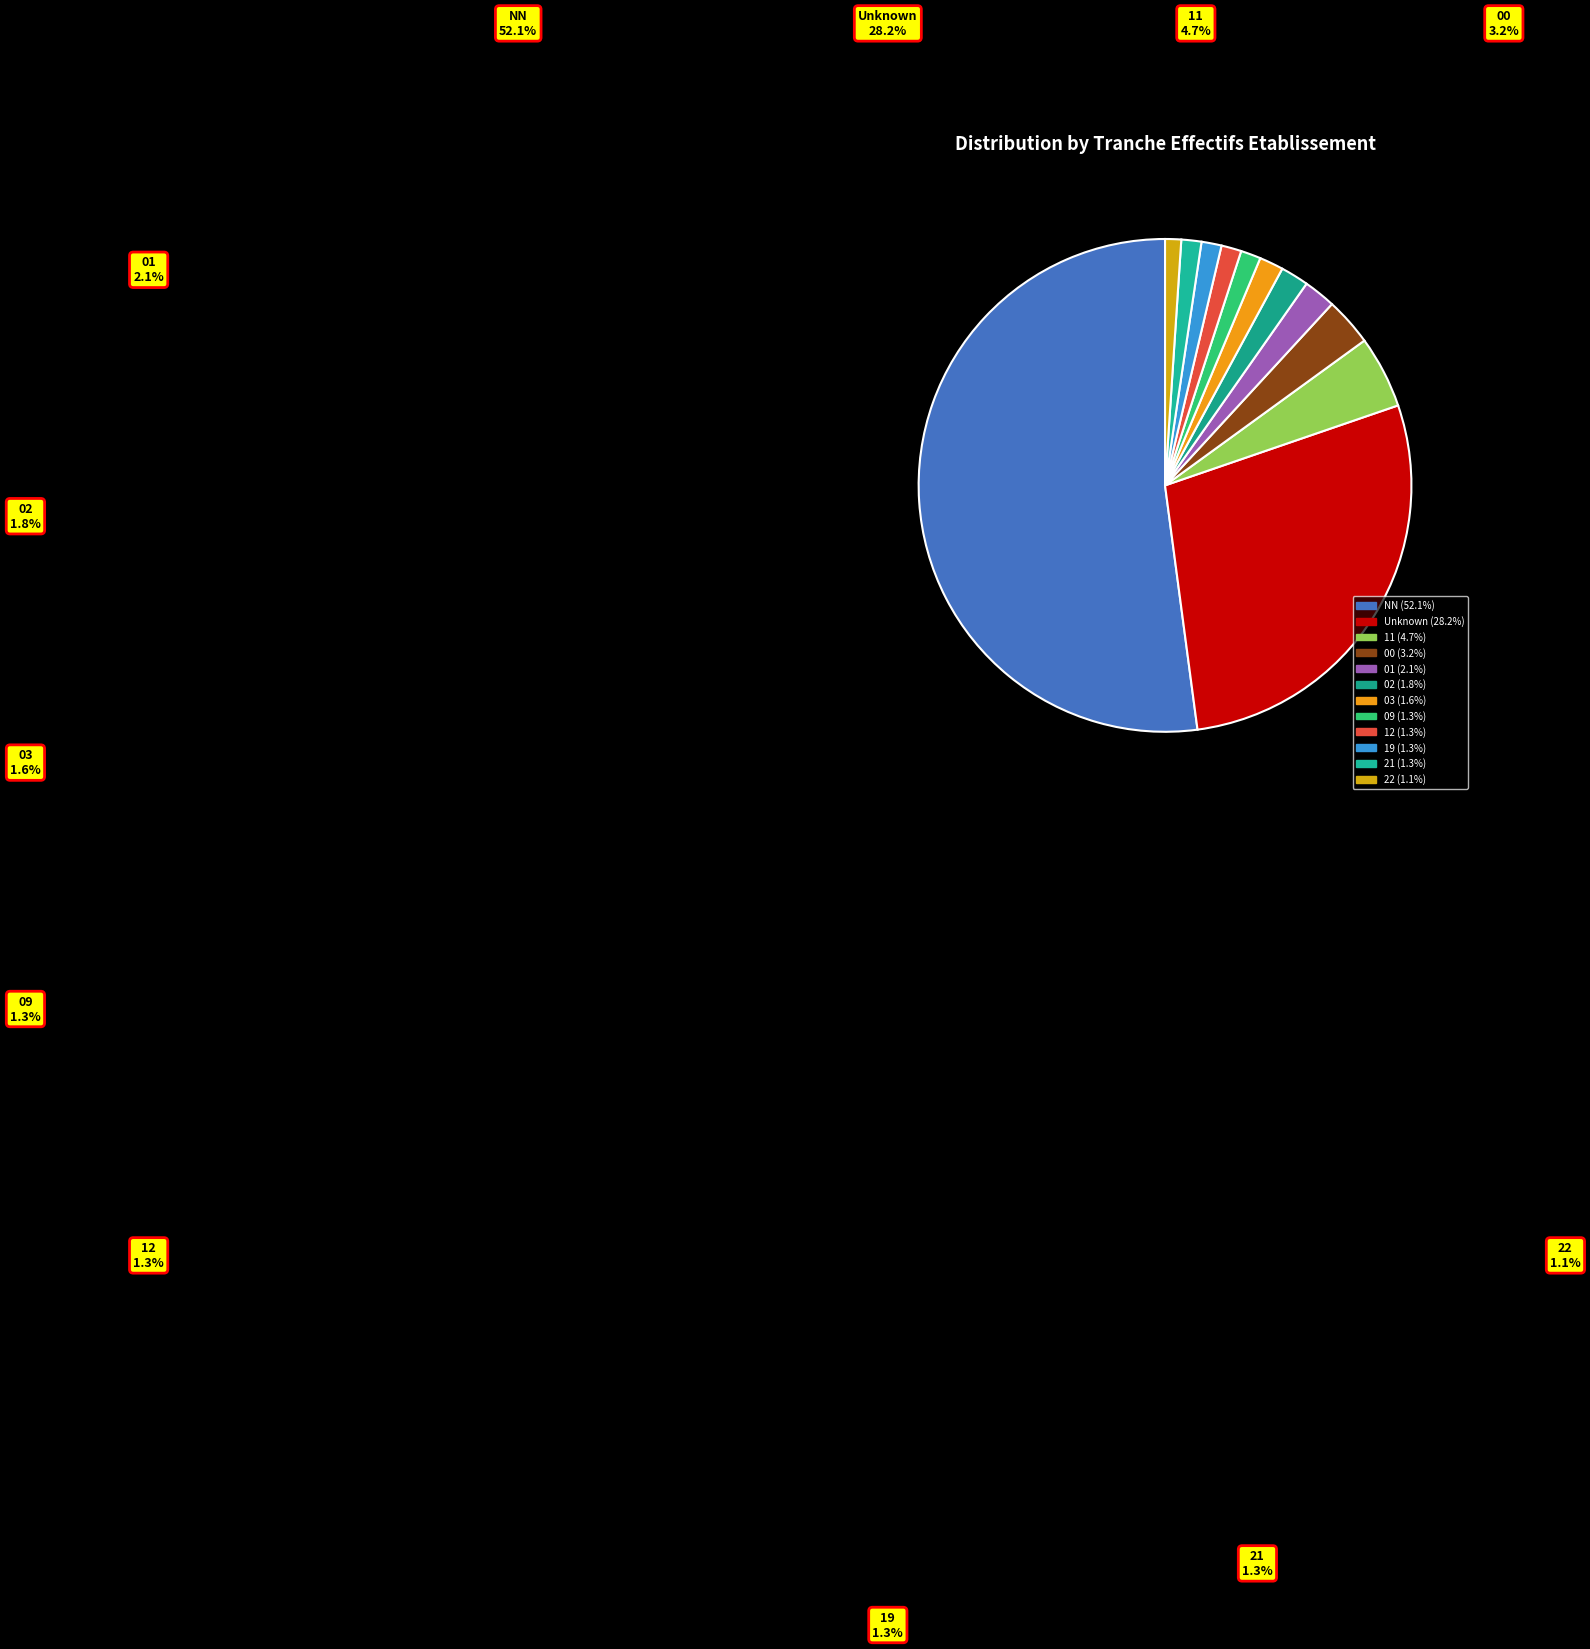

True or false: 01 accounts for 1% of the total.

False